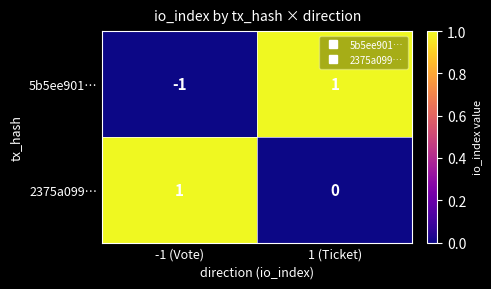

What is the minimum value shown in the chart?

-1